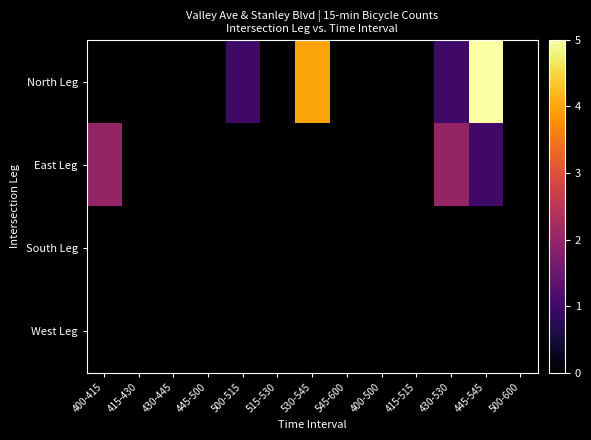

How many series are shown in this chart?

4